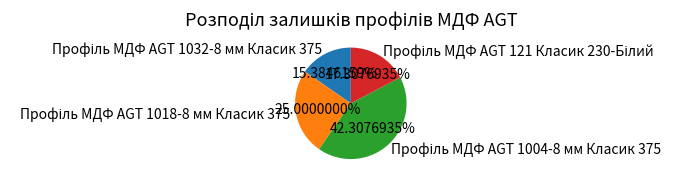

Does any single category account for the majority?

No